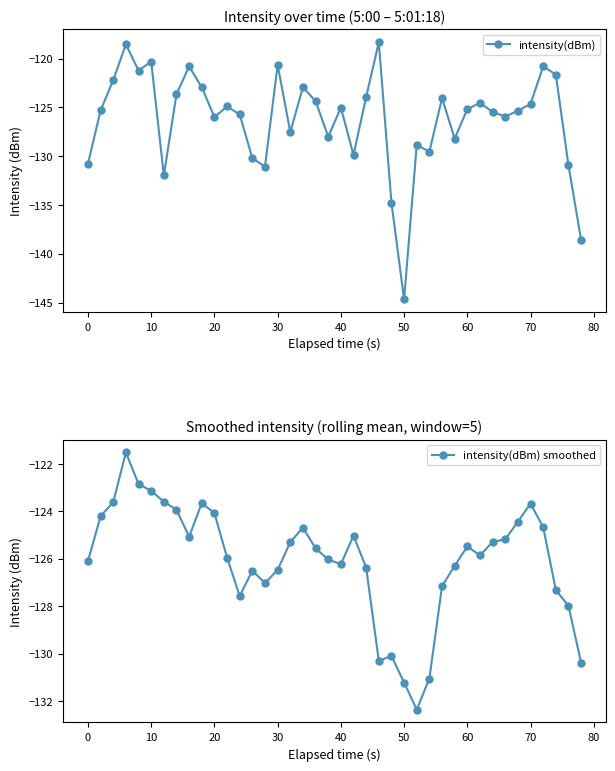

What is the value of the intensity(dBm) smoothed point at the 30th from the left?

-126.3